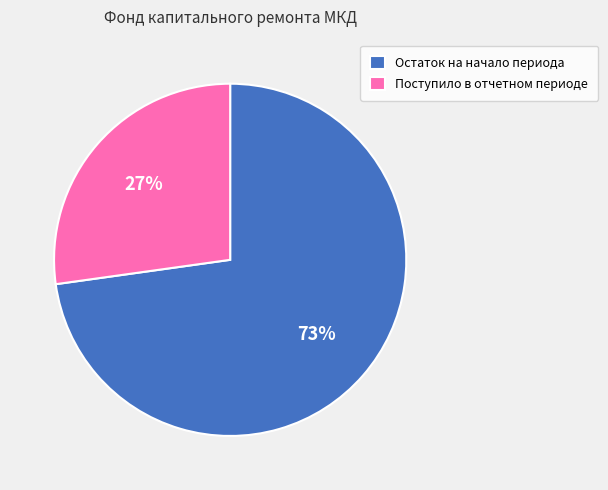

To the nearest percent, what portion does Остаток на начало периода represent?

73%